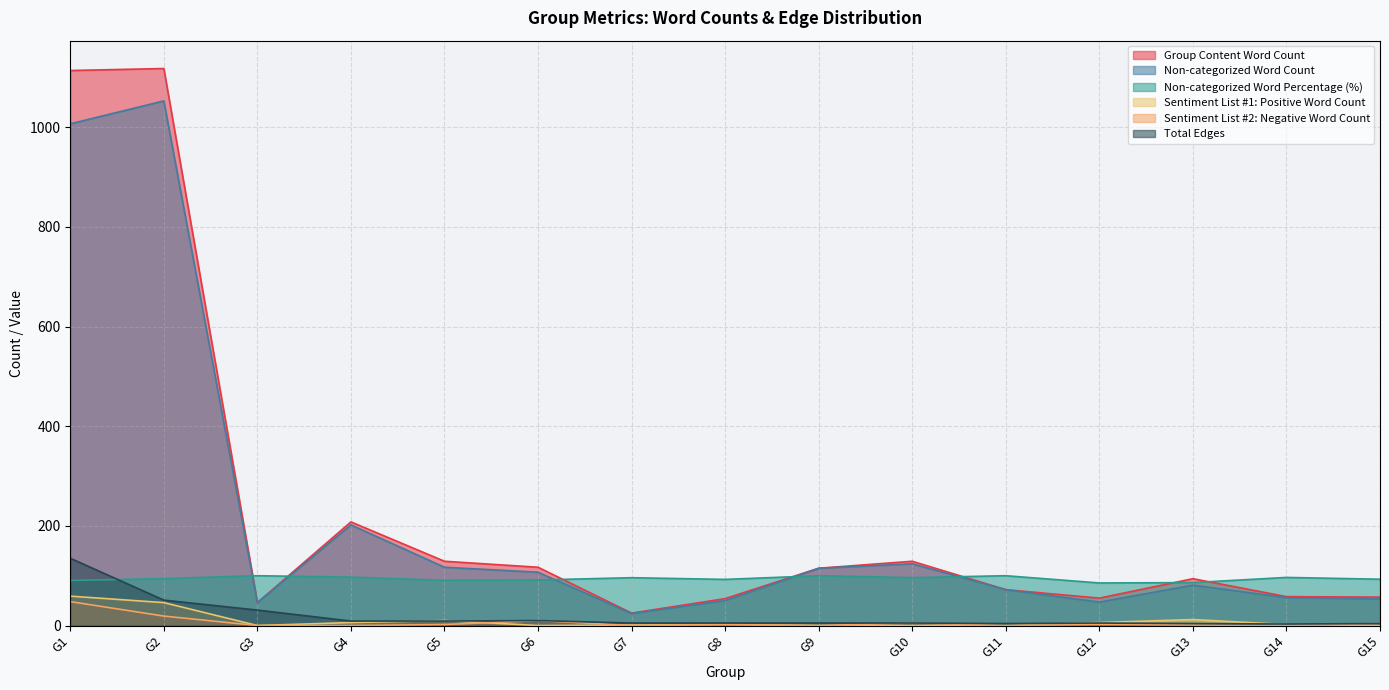

In Non-categorized Word Percentage (%), how many points are higher than both neighbors (excluding endpoints)?

5